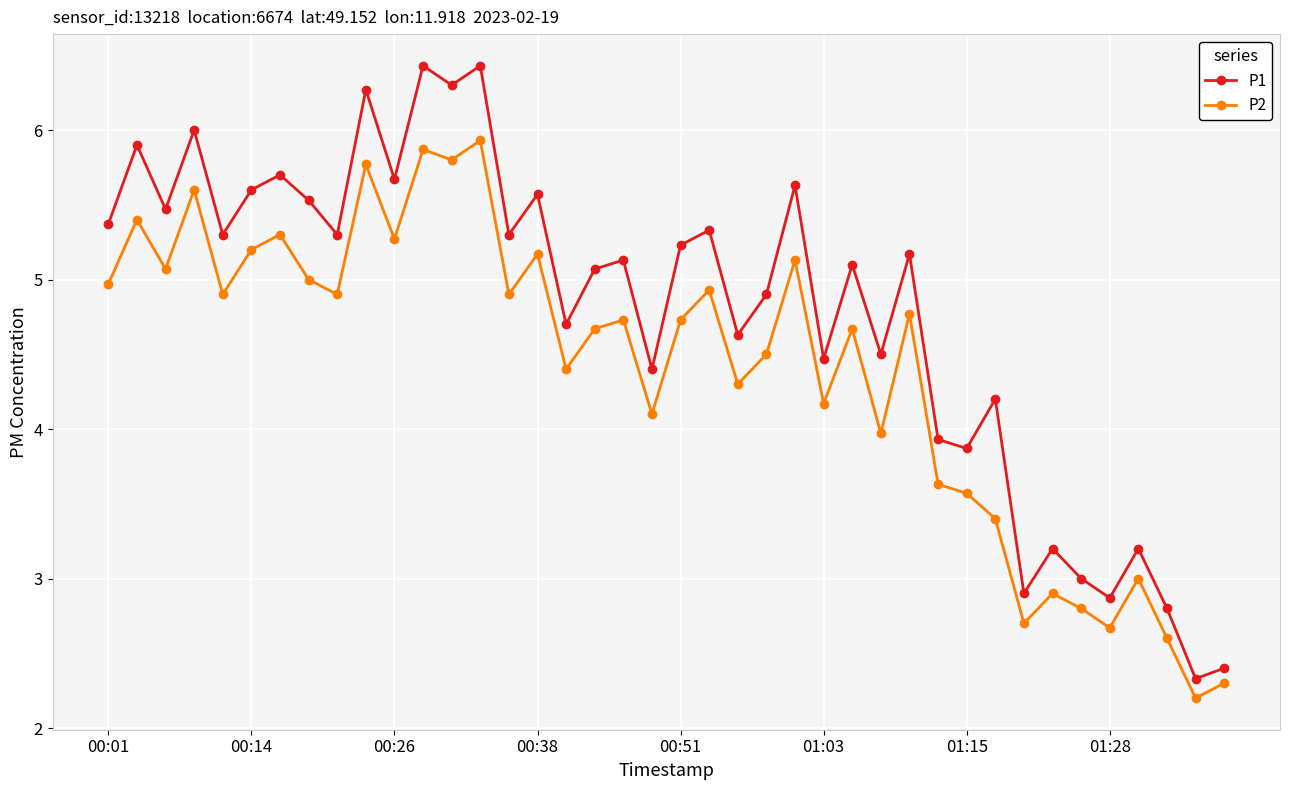

True or false: P1 has more than 0 points higher than both neighbors.

True